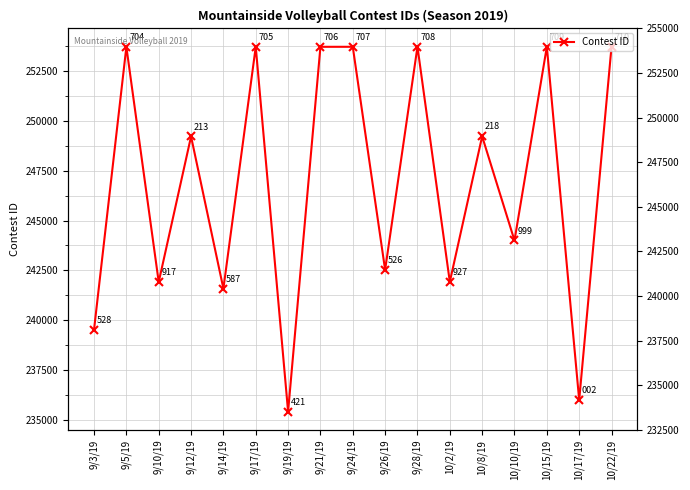

The value at 9/14/19 is 74812. True or false?

False